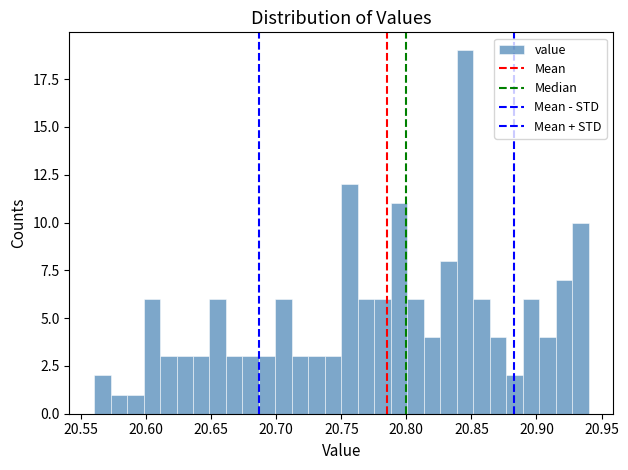

Read against the x-axis, roughly where is the centre of the tallest bar?

20.845